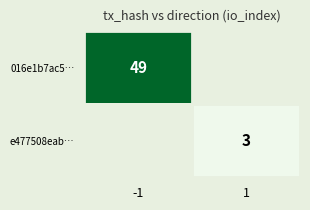

True or false: e477508eab… has a value of 3 at 1.

True